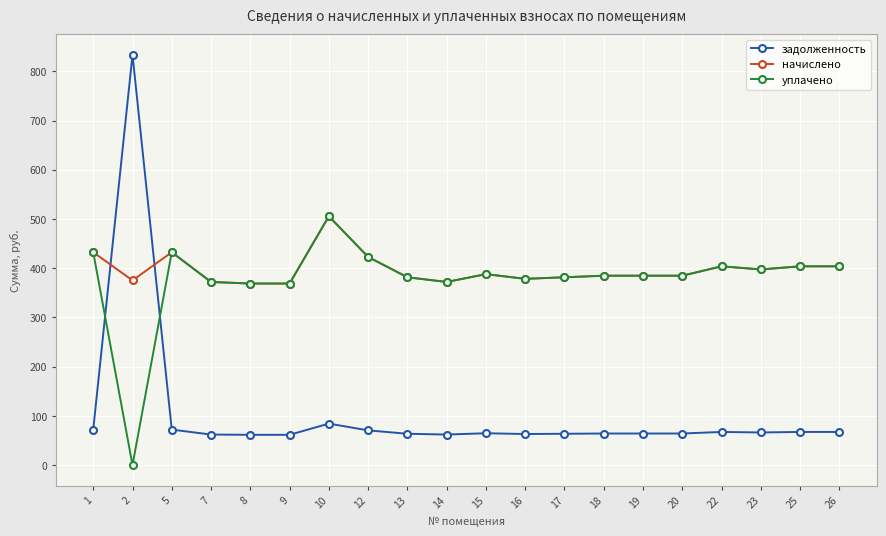

After their last crossing, which series has the higher values: задолженность or начислено?

начислено